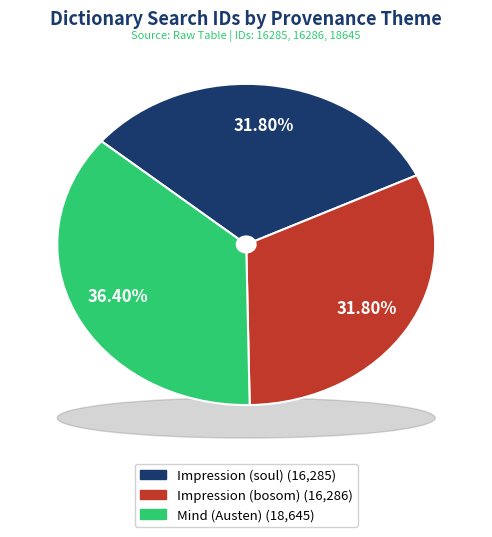

Which slice is the smallest?

Impression (soul)